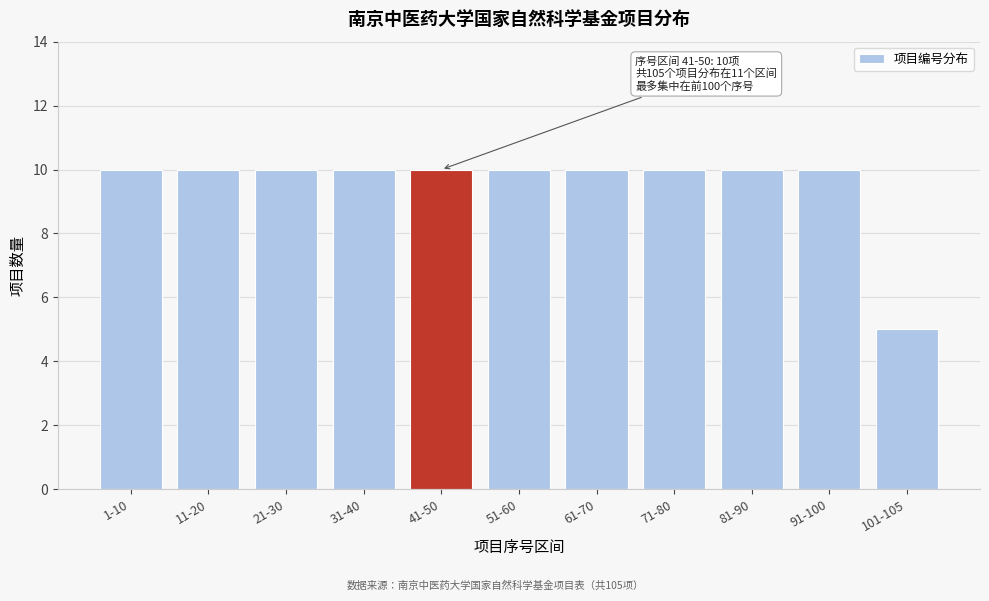

Reading left to right, transcribe all the data shown in this chart.

10	10	10	10	10	10	10	10	10	10	5